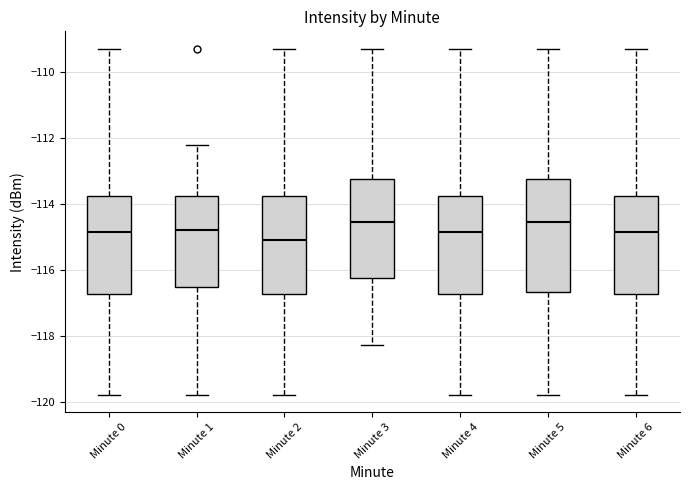

Which box's median line is the lowest?

Minute 2